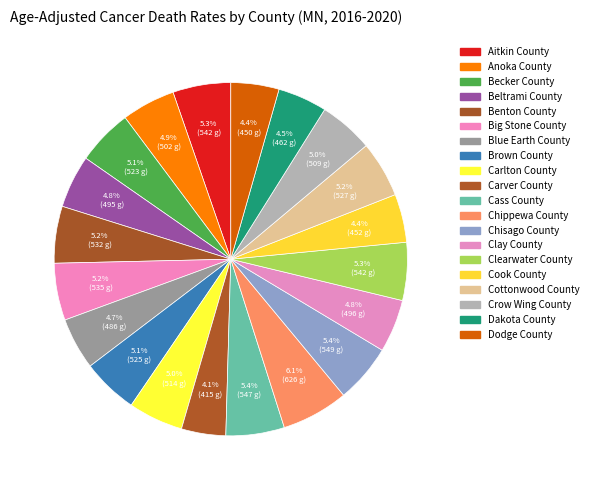

Count the number of slices in the pie.

20